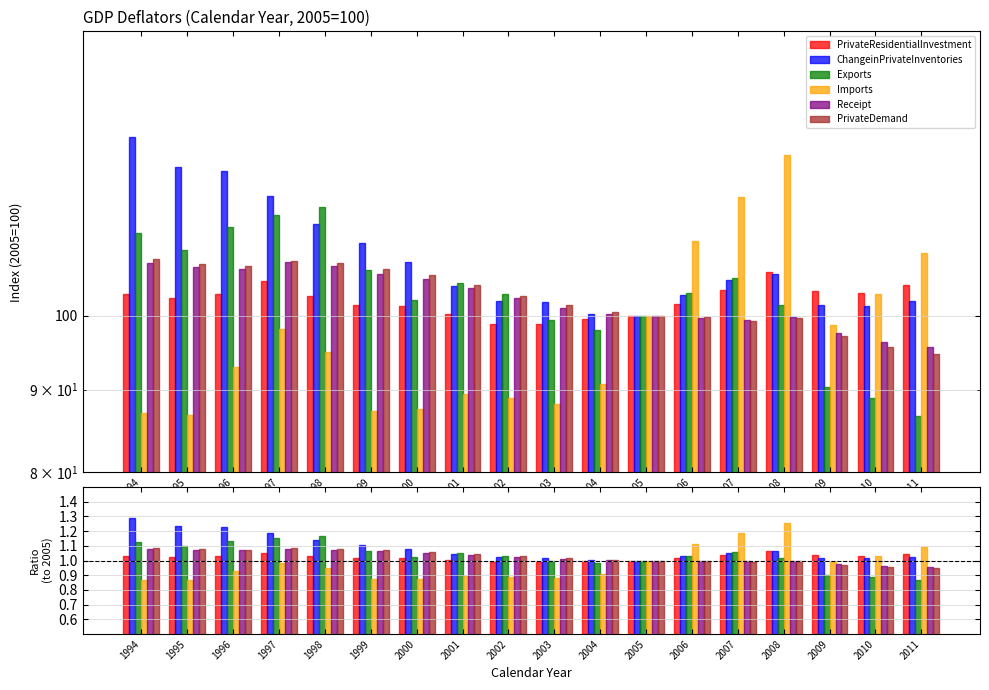

What is the smallest value displayed?

0.9